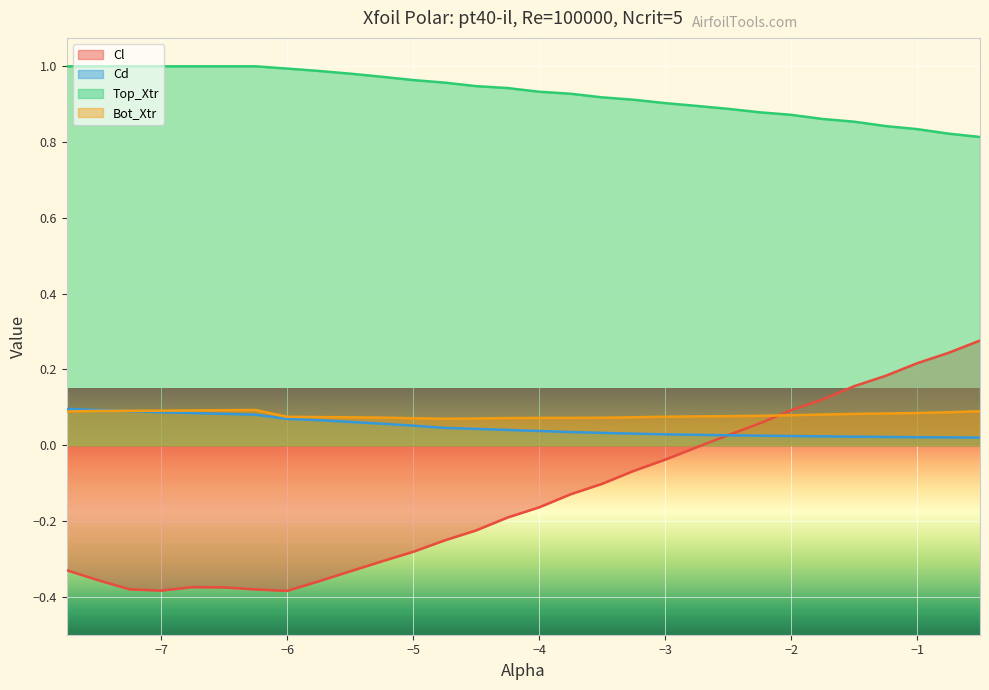

Reading left to right, transcribe all the data shown in this chart.

Cl: -0.3	-0.4	-0.4	-0.4	-0.4	-0.4	-0.4	-0.4	-0.4	-0.3	-0.3	-0.3	-0.3	-0.2	-0.2	-0.2	-0.1	-0.1	-0.1	-0.0	-0.0	0.0	0.1	0.1	0.1	0.2	0.2	0.2	0.2	0.3
Cd: 0.1	0.1	0.1	0.1	0.1	0.1	0.1	0.1	0.1	0.1	0.1	0.1	0.0	0.0	0.0	0.0	0.0	0.0	0.0	0.0	0.0	0.0	0.0	0.0	0.0	0.0	0.0	0.0	0.0	0.0
Top_Xtr: 1.0	1.0	1.0	1.0	1.0	1.0	1.0	1.0	1.0	1.0	1.0	1.0	1.0	0.9	0.9	0.9	0.9	0.9	0.9	0.9	0.9	0.9	0.9	0.9	0.9	0.9	0.8	0.8	0.8	0.8
Bot_Xtr: 0.1	0.1	0.1	0.1	0.1	0.1	0.1	0.1	0.1	0.1	0.1	0.1	0.1	0.1	0.1	0.1	0.1	0.1	0.1	0.1	0.1	0.1	0.1	0.1	0.1	0.1	0.1	0.1	0.1	0.1